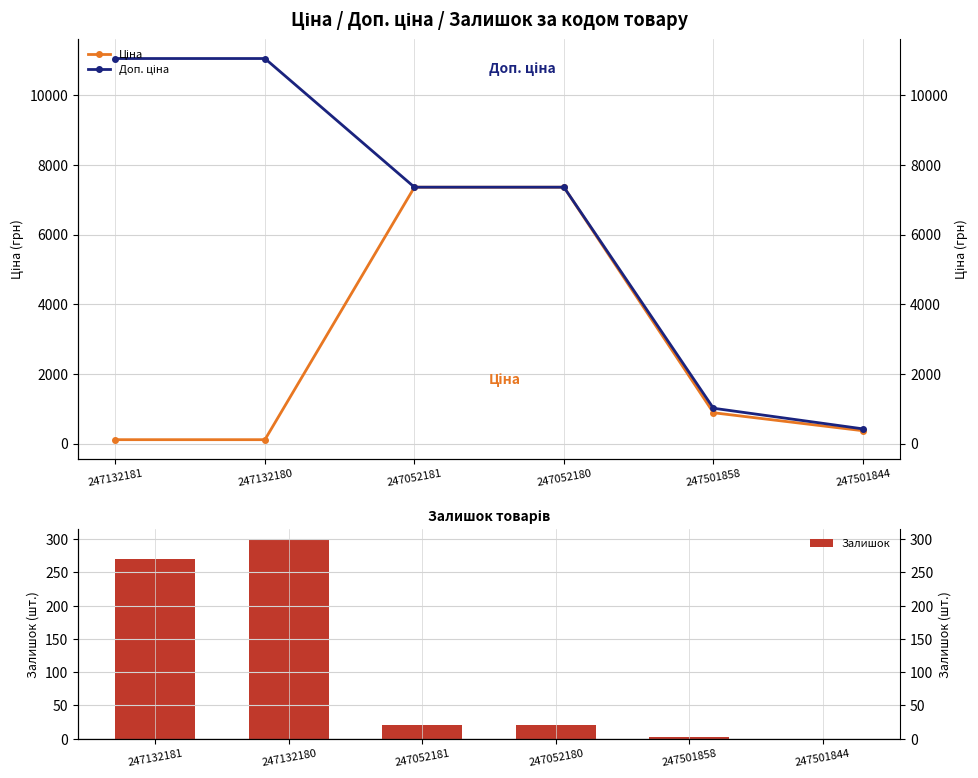

What are all the series names shown in the legend?

Ціна, Доп. ціна, Залишок